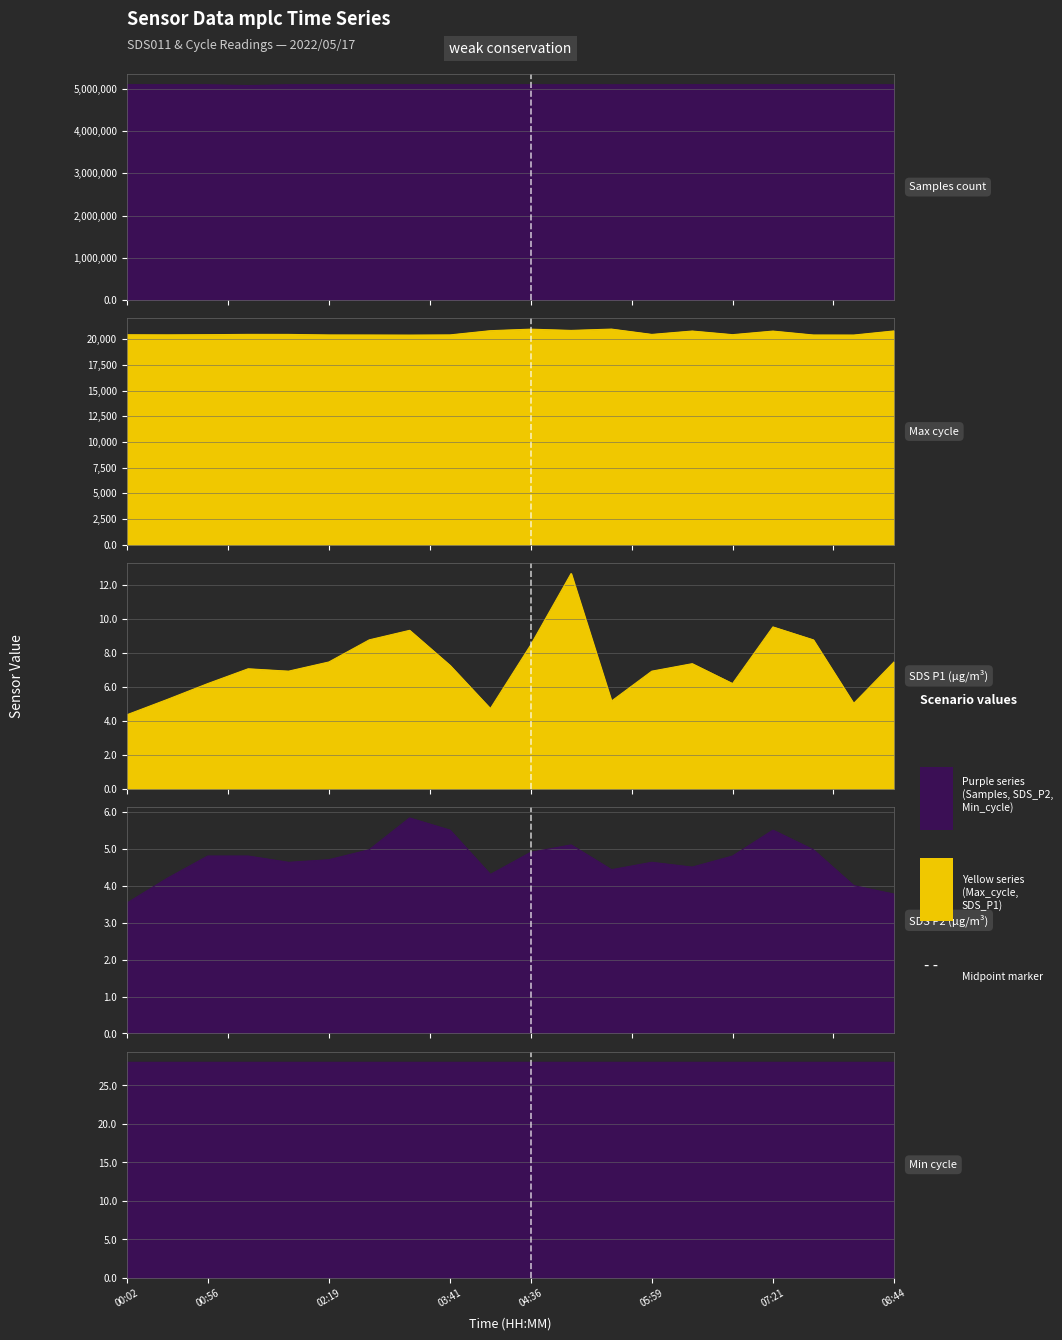

How many values in the Samples series are below 5093550?

10